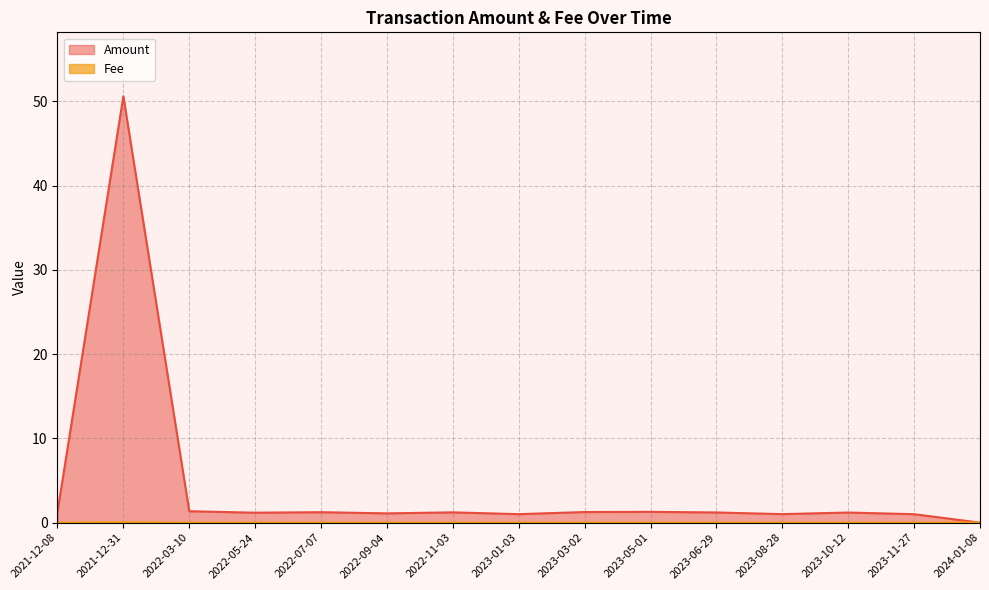

Which series has the widest spread of values?

Amount